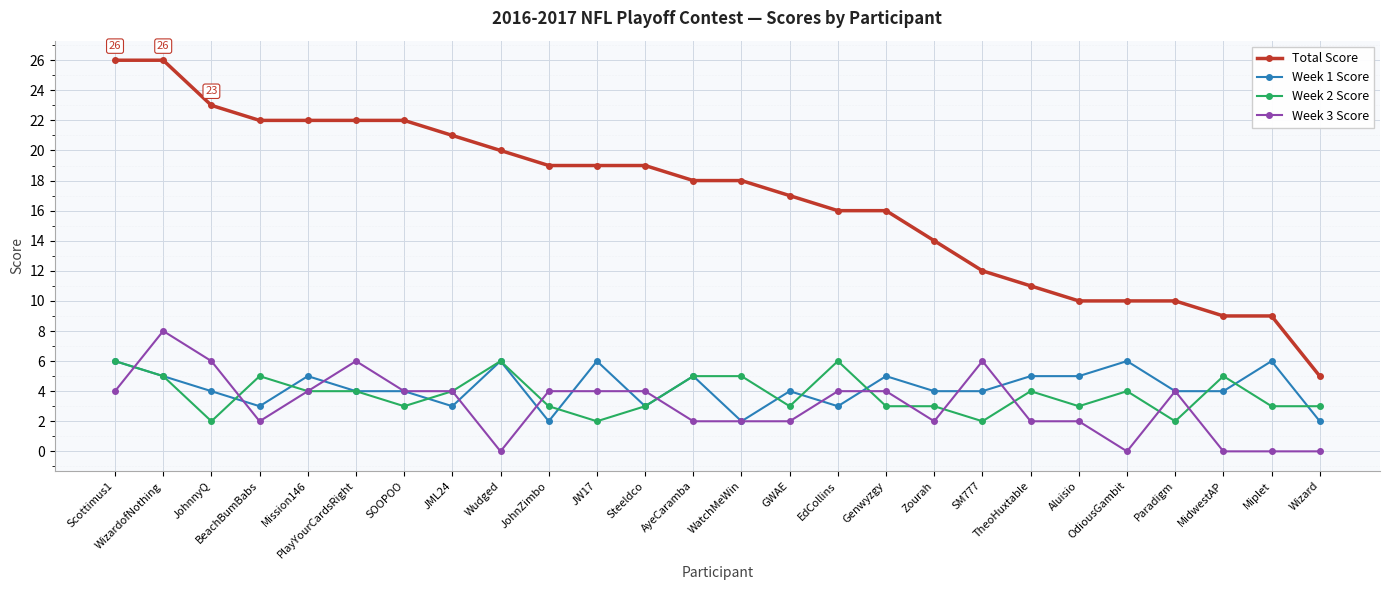

Which series has the largest total across all categories?

Total Score